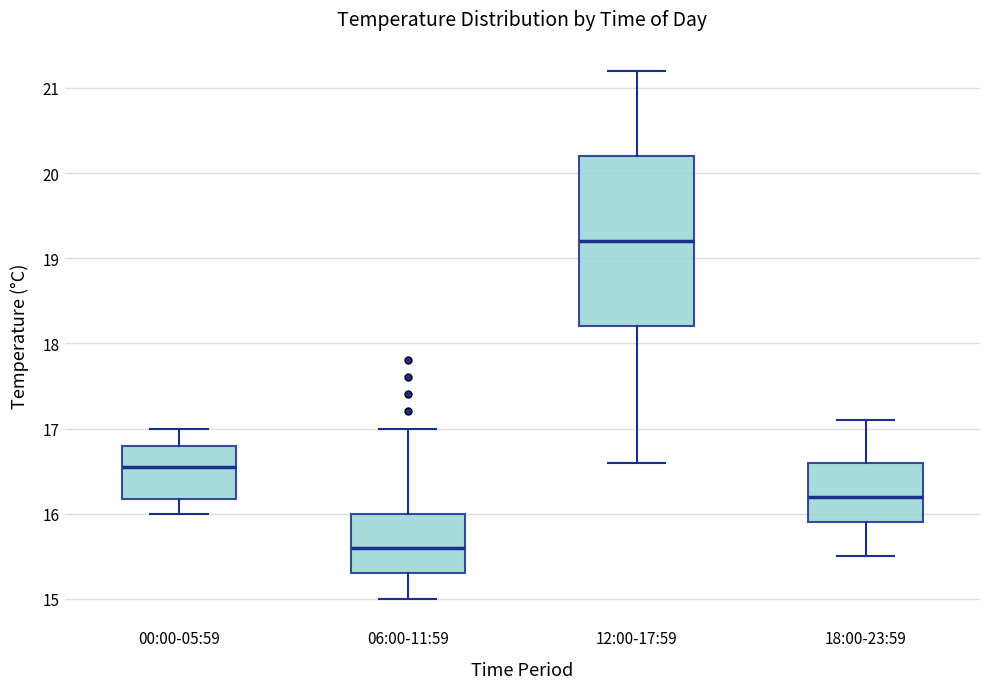

Where does the lower whisker of the box for 18:00-23:59 end on the y-axis? The values are not printed on the chart, so give them approximately, as read against the axis.

15.5